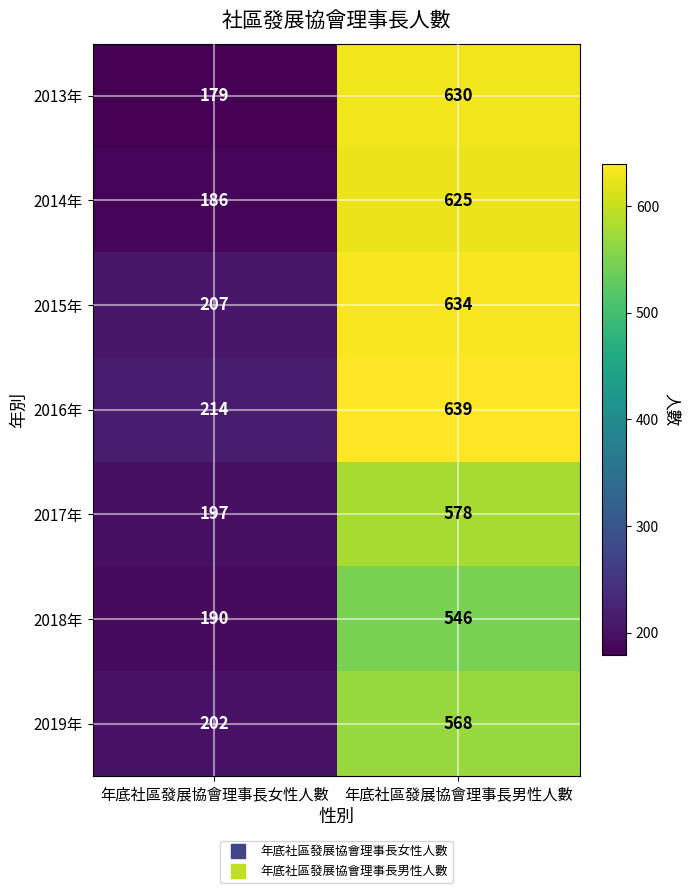

At which label is 2014年 closest to 405?

年底社區發展協會理事長女性人數